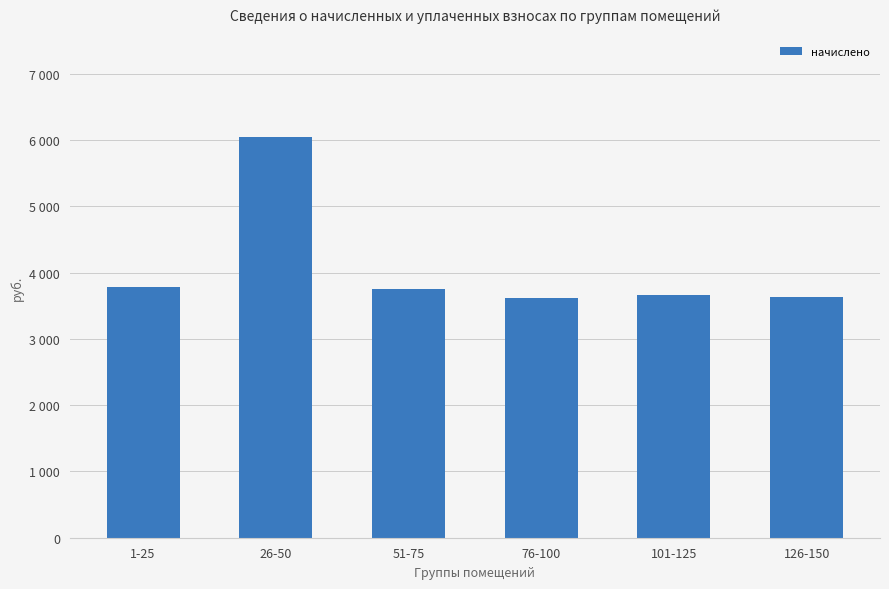

Rank the categories by value from highest to lowest.

26-50, 1-25, 51-75, 101-125, 126-150, 76-100